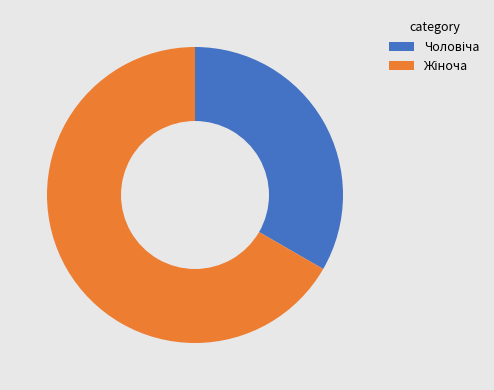

Does any single category account for the majority?

Yes